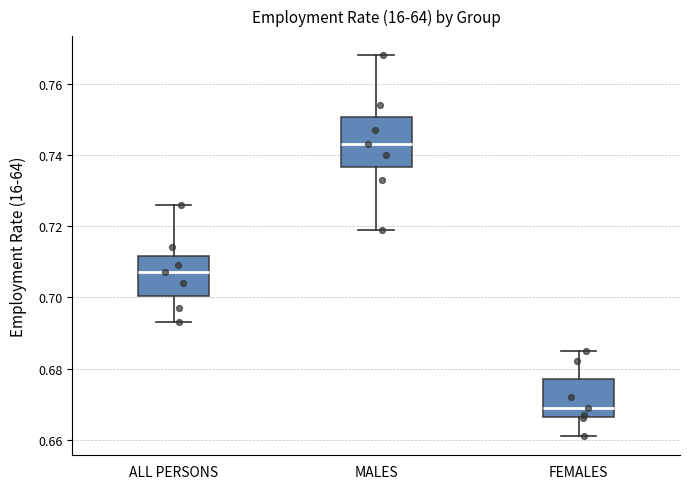

Reading left to right, transcribe this box plot: for each box, give where its median line is, the range the box spans, and where its two whiskers end, as read against the y-axis. The values are not printed on the chart, so give them approximately, as read against the axis.

ALL PERSONS: median 0.708, box 0.700 to 0.712, whiskers 0.694 to 0.726
MALES: median 0.744, box 0.736 to 0.750, whiskers 0.720 to 0.768
FEMALES: median 0.670, box 0.666 to 0.678, whiskers 0.662 to 0.686